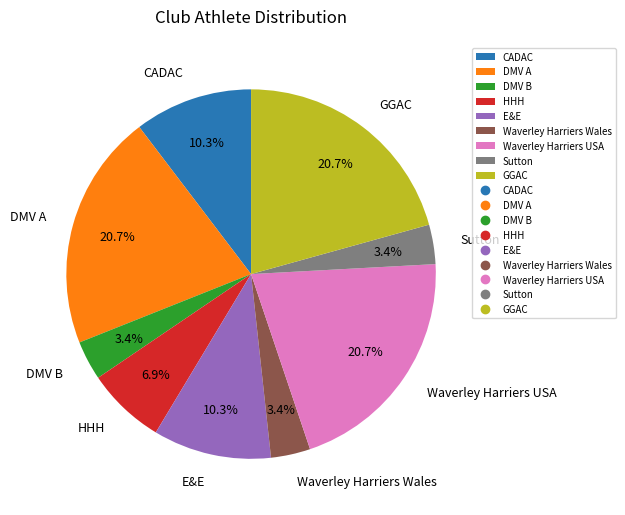

To the nearest percent, what is the average slice percentage?

11%